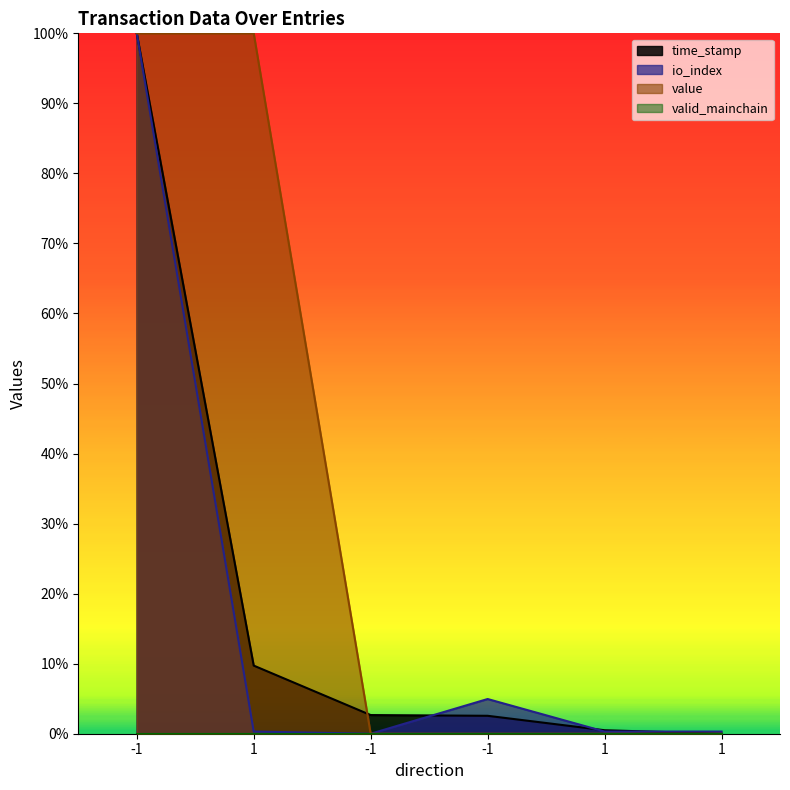

The time_stamp series shows 0.0 at -1. True or false?

True